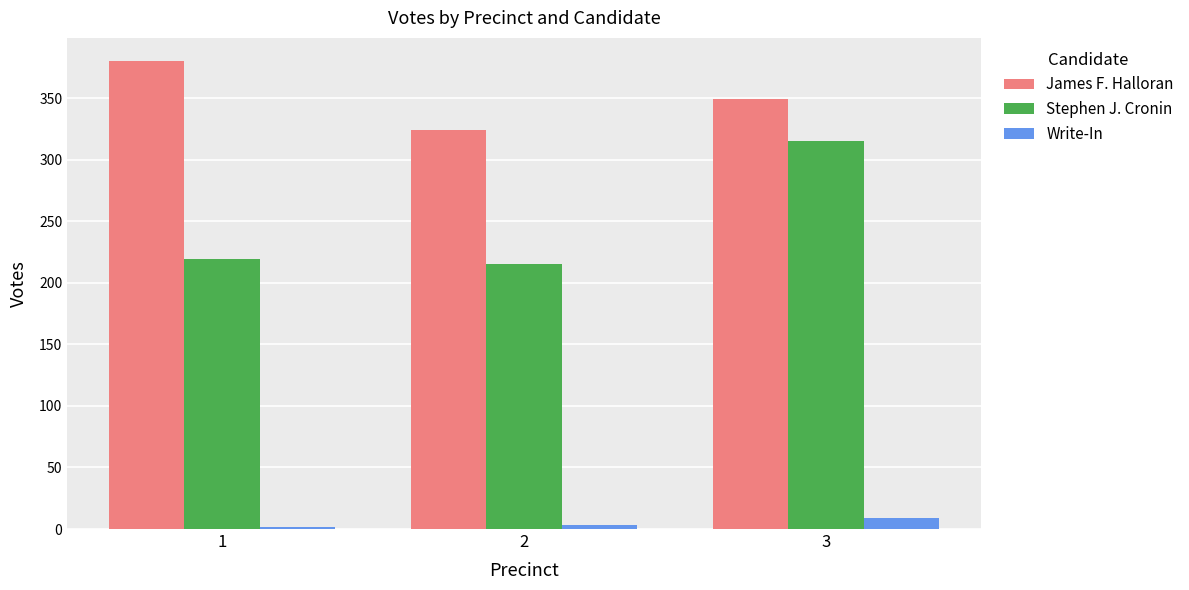

What is the greatest value displayed?

380